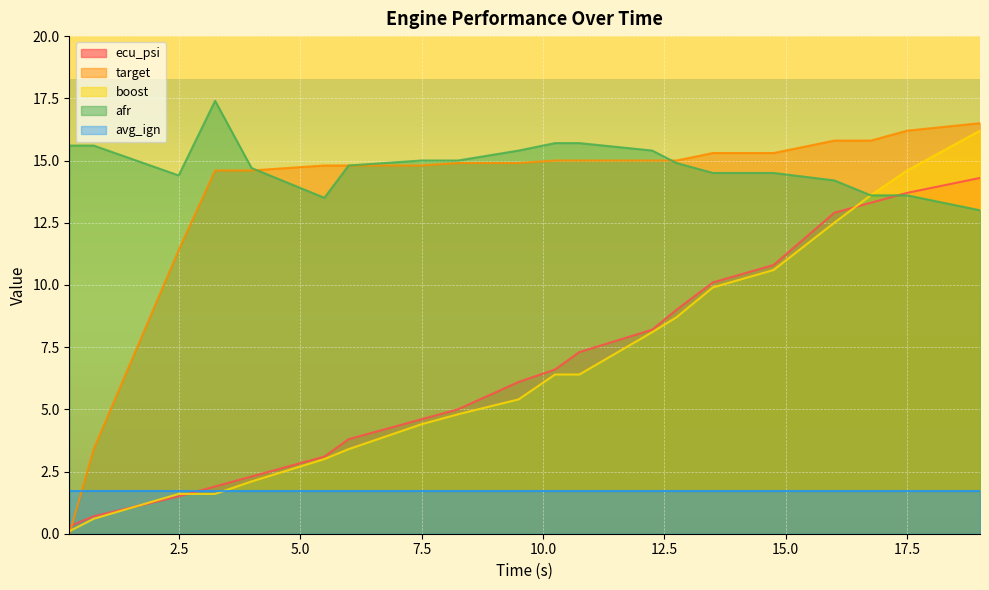

At which category does the chart reach its minimum across all series?

0.25